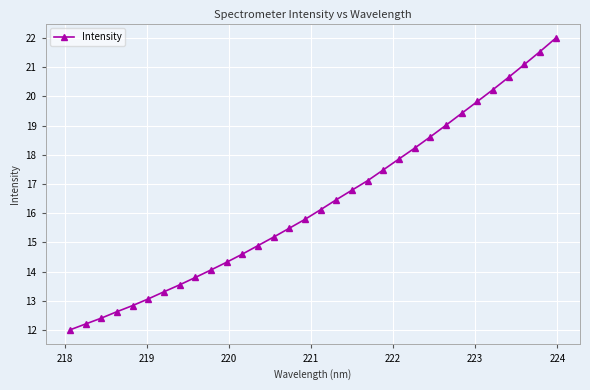

What is the value of the 5th point from the left?

12.8